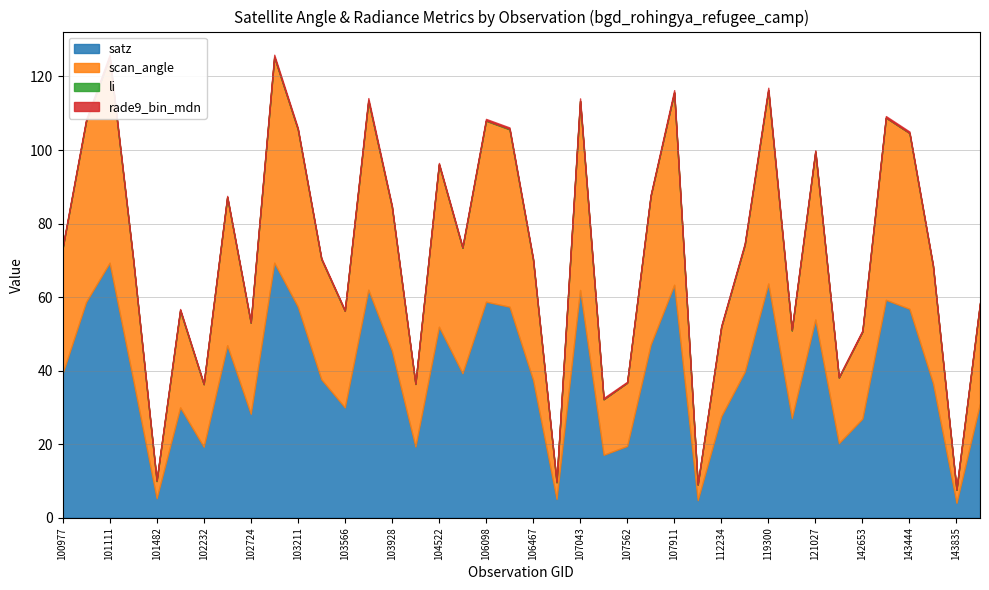

Is it true that scan_angle equals 32.6 at 142653?

False